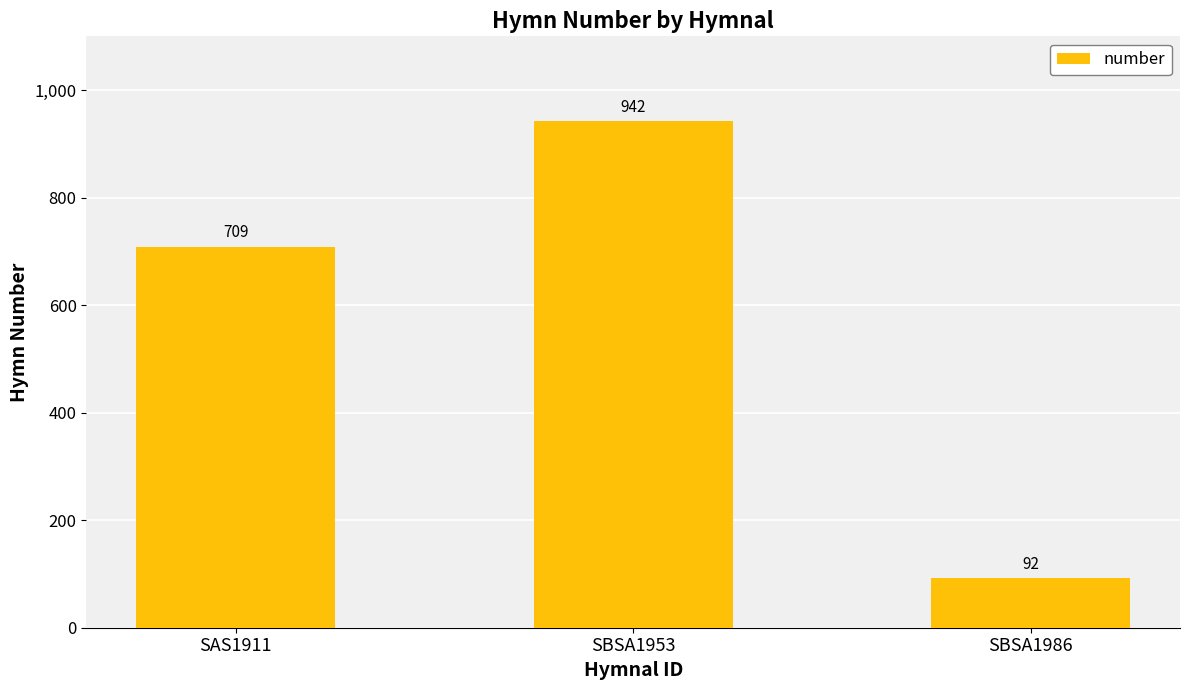

Approximately how many times larger is the value at SAS1911 compared to SBSA1953?

0.8